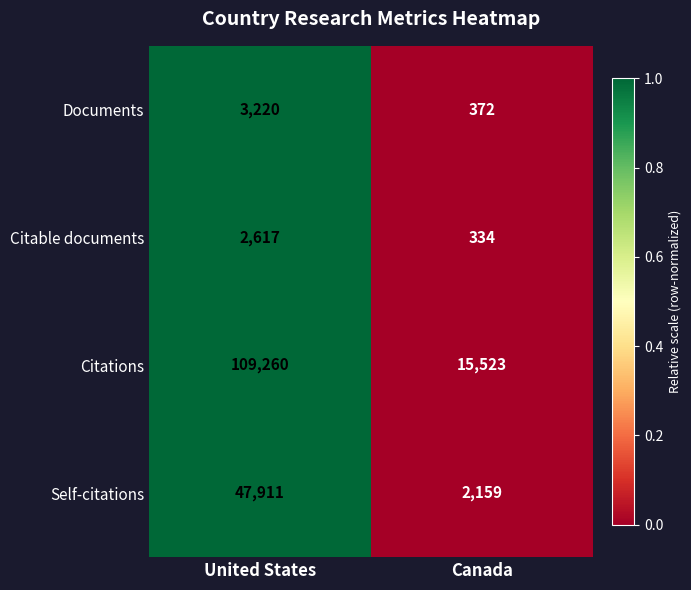

List the series in order of their peak value, lowest first.

Citable documents, Documents, Self-citations, Citations